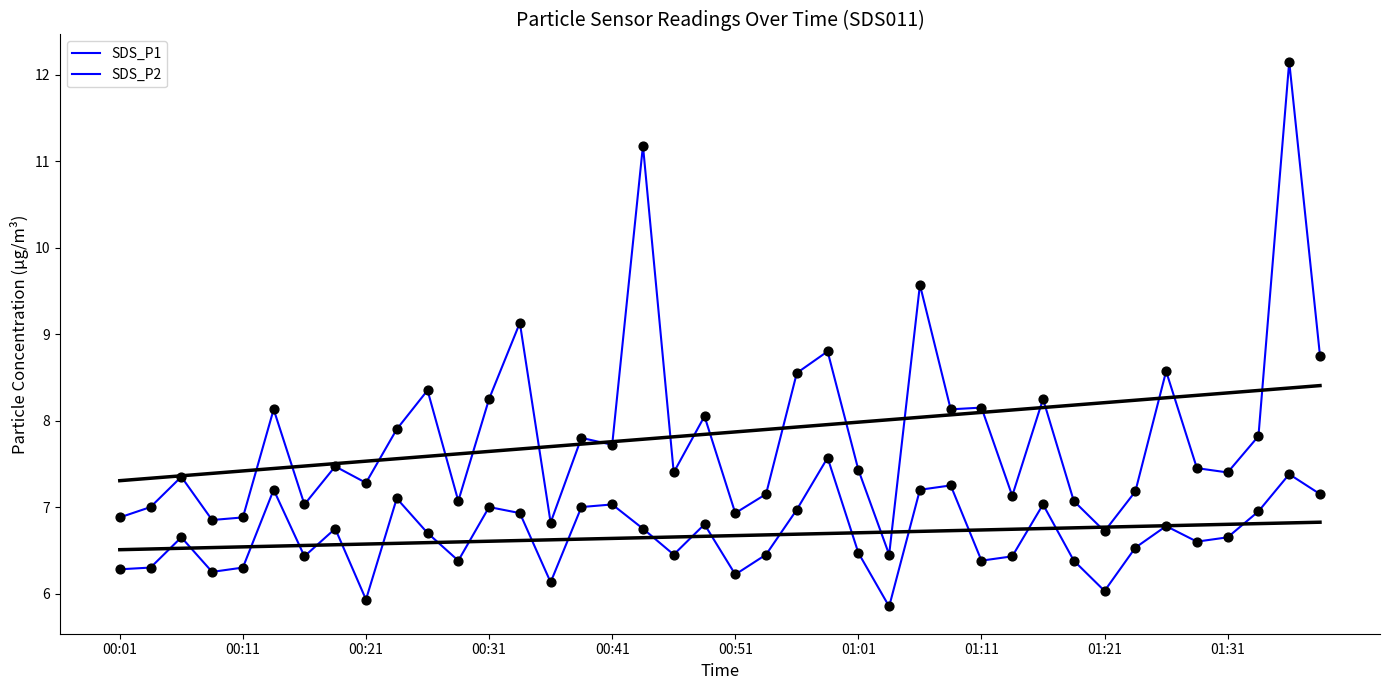

What is the total value across all series at 00:01?

13.2